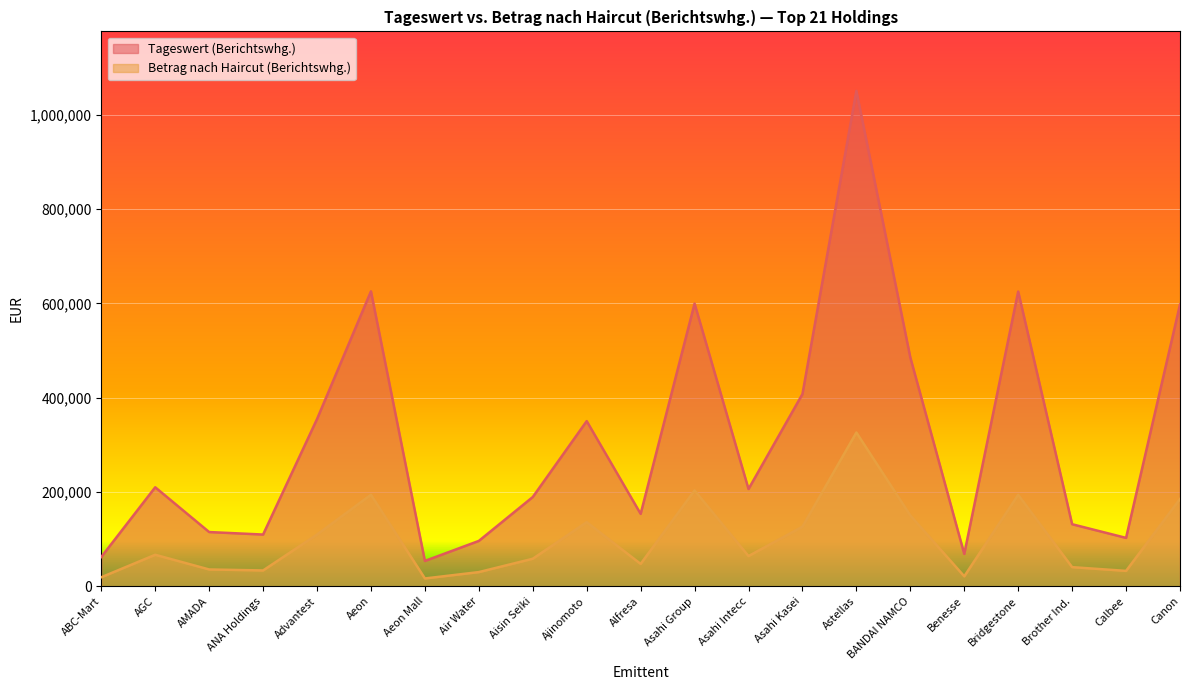

True or false: Tageswert (Berichtswhg.) has a value of 106344.4 at ABC-Mart.

False